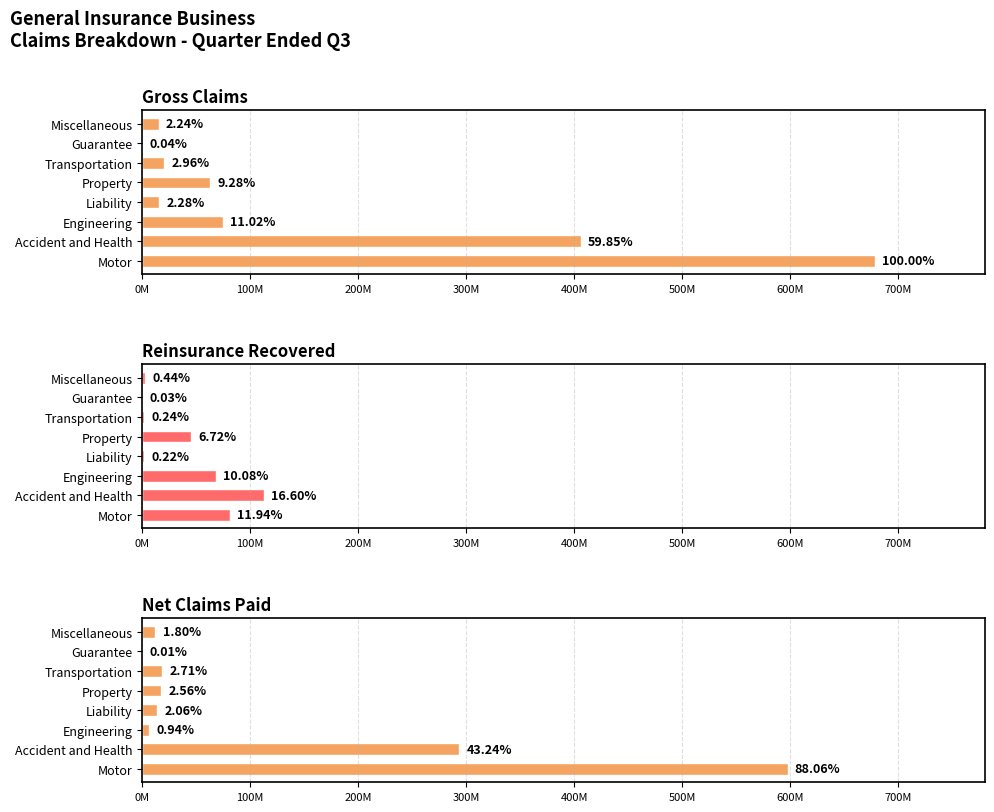

Count the number of categories in the chart.

8